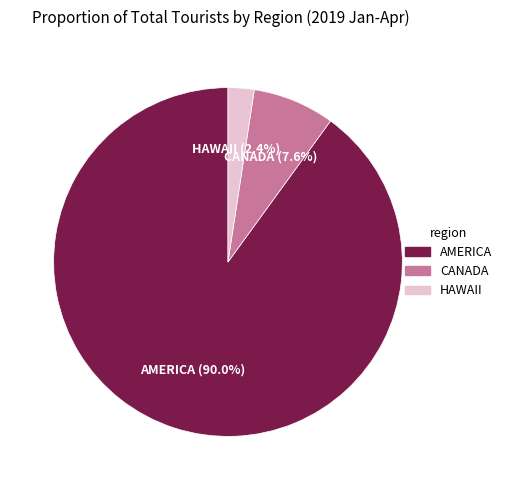

Between AMERICA (90.0%) and CANADA (7.6%), which is larger?

AMERICA (90.0%)